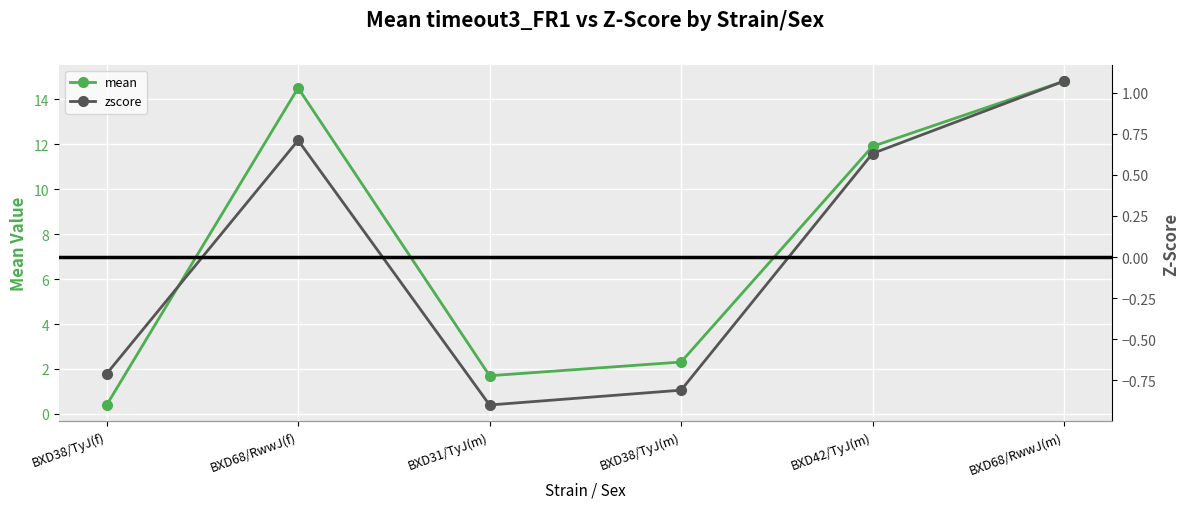

At which category is the sum across all series the highest?

BXD68/RwwJ(m)